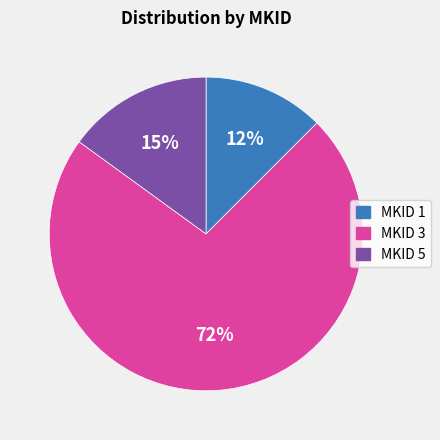

What percentage is the MKID 5 slice, to the nearest percent?

15%